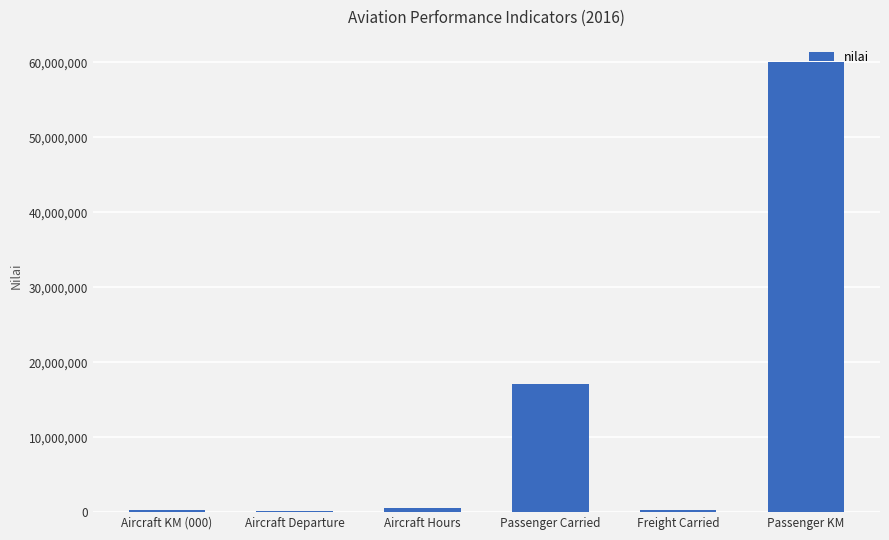

Read the value at Passenger Carried.

17083704